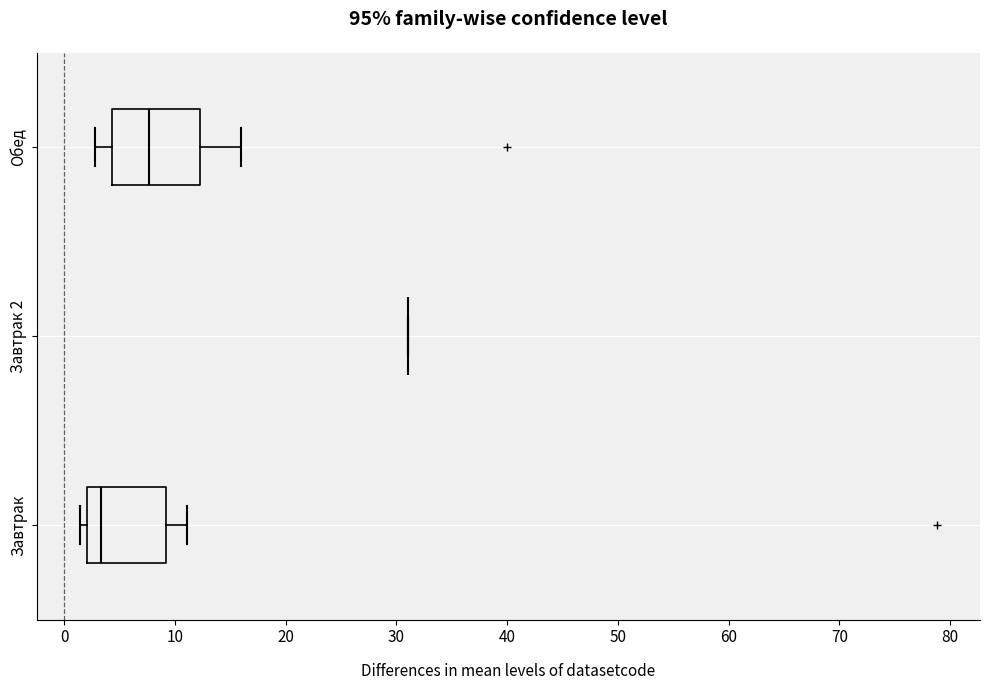

Reading bottom to top, read every box against the x-axis: the position of its median line, the range the box covers, and the ends of its whiskers. The values are not printed on the chart, so give them approximately, as read against the axis.

Завтрак: median 3, box 2 to 9, whiskers 1 to 11
Завтрак 2: box collapsed to a line at 31, whiskers 31 to 31
Обед: median 8, box 4 to 12, whiskers 3 to 16